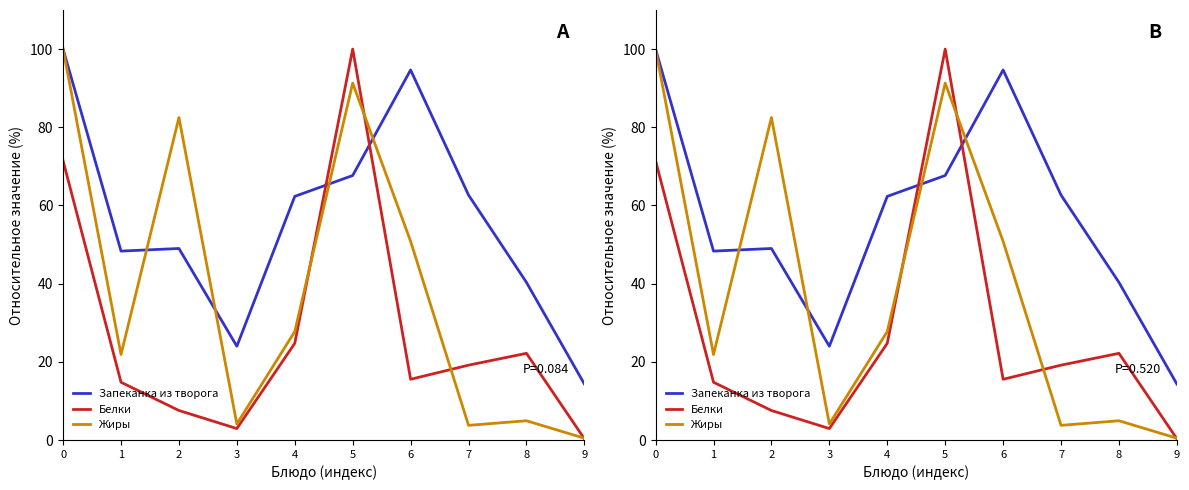

At 8, list the series in order from largest to smallest.

Запеканка из творога, Белки, Жиры